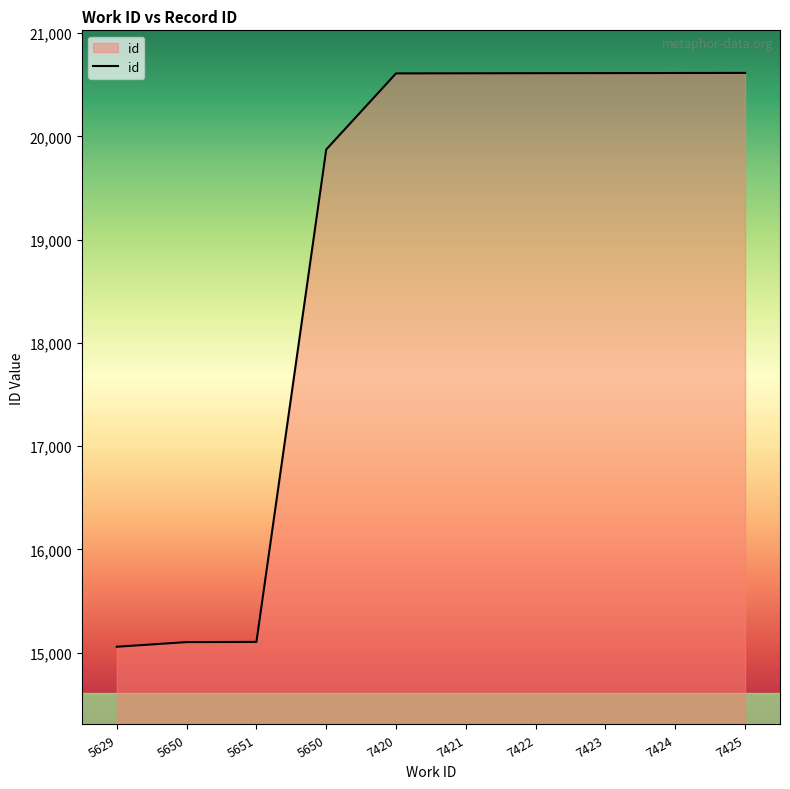

What is the sum of all values?

188808